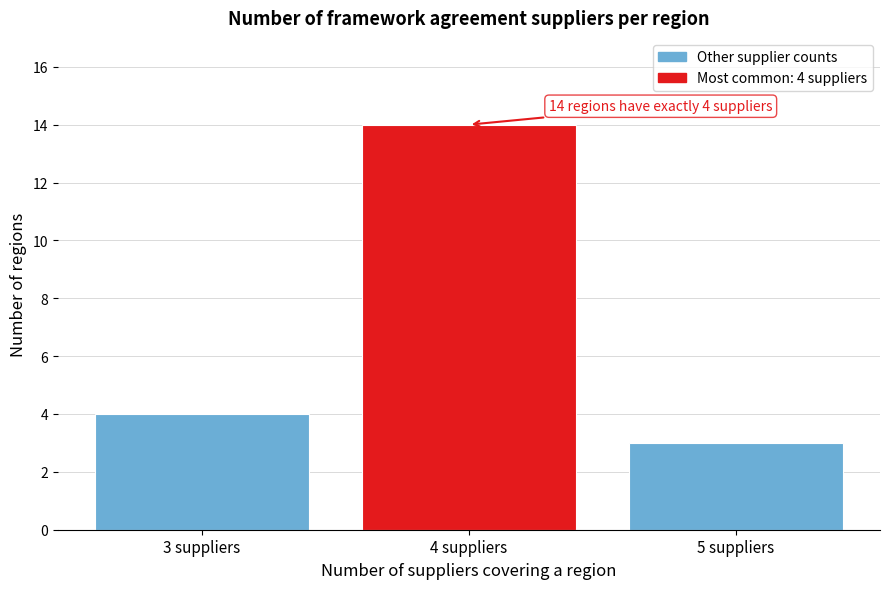

Over which range of the x-axis is the bar tallest?

3.5 to 4.5